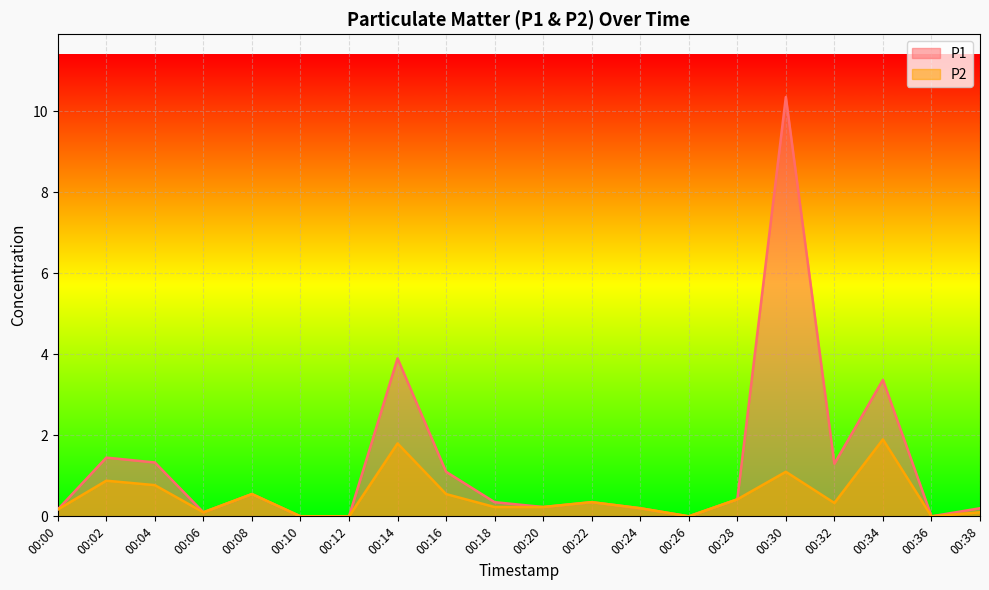

What is the difference between the maximum and second lowest values in the P2 series?

1.9